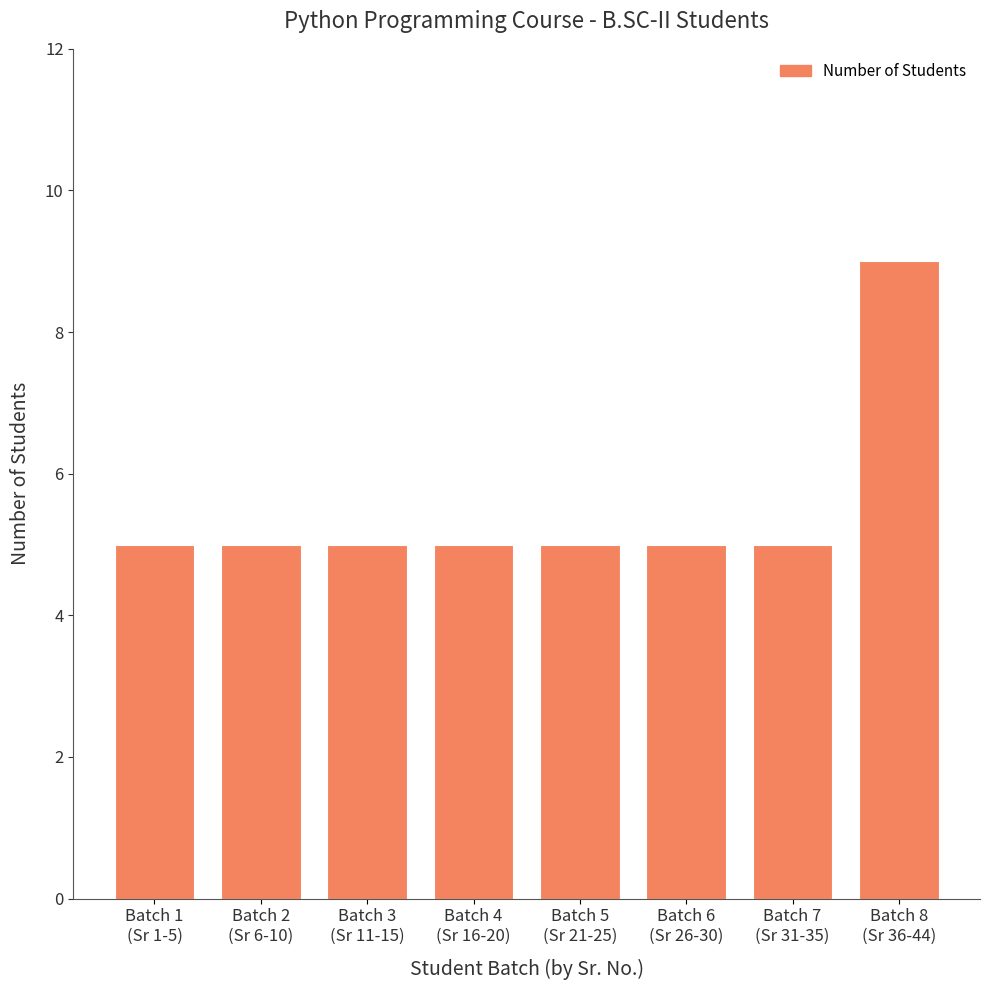

What is the smallest value displayed?

5